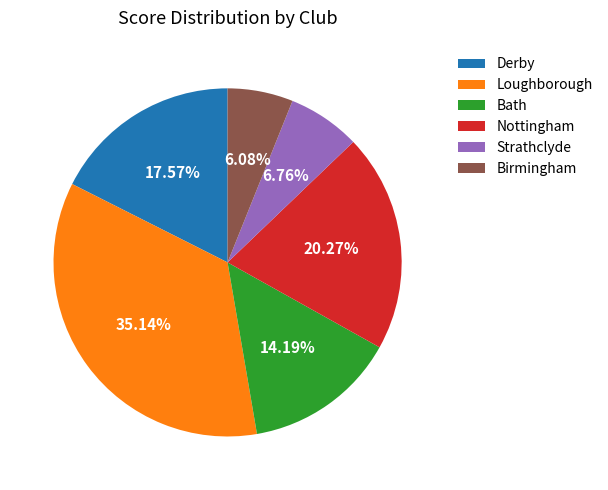

What percentage is the Nottingham slice, to the nearest percent?

20%